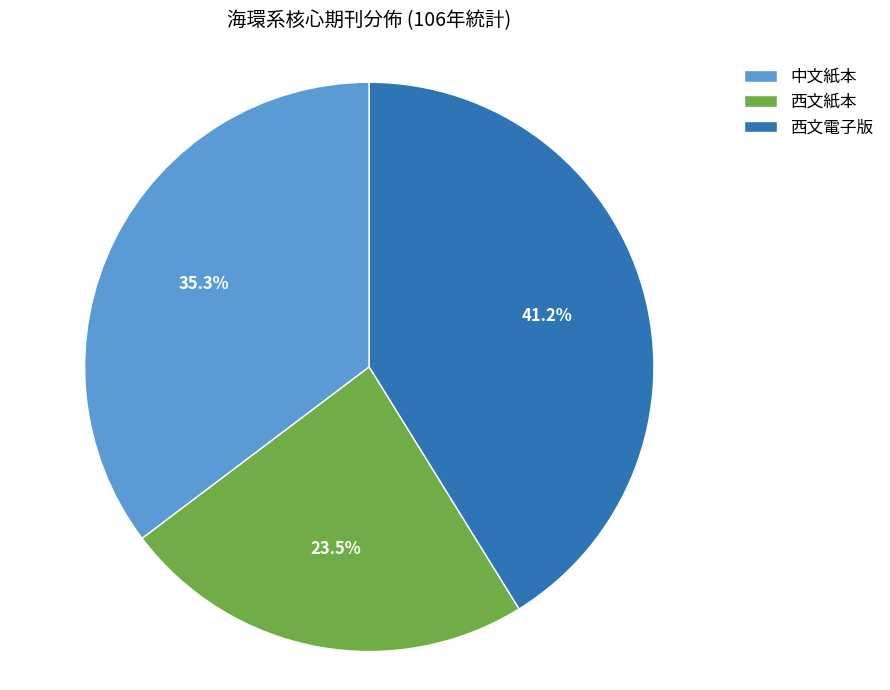

What is the ratio of the value at 西文紙本 to the value at 中文紙本?

0.7